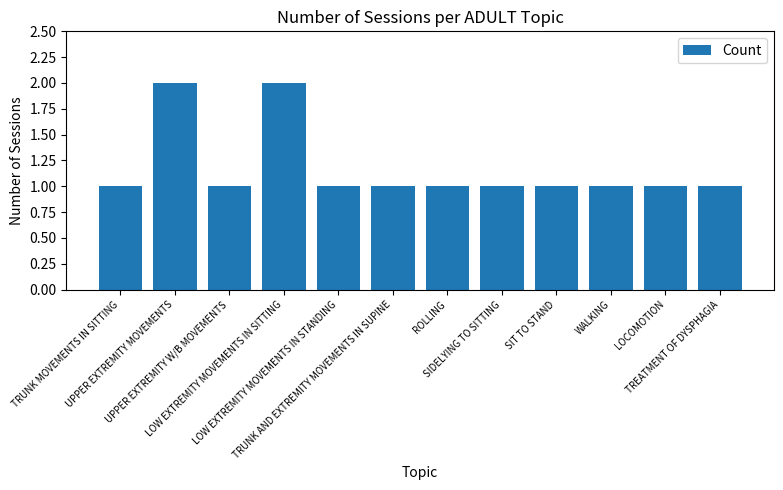

The value at UPPER EXTREMITY MOVEMENTS is 3. True or false?

False